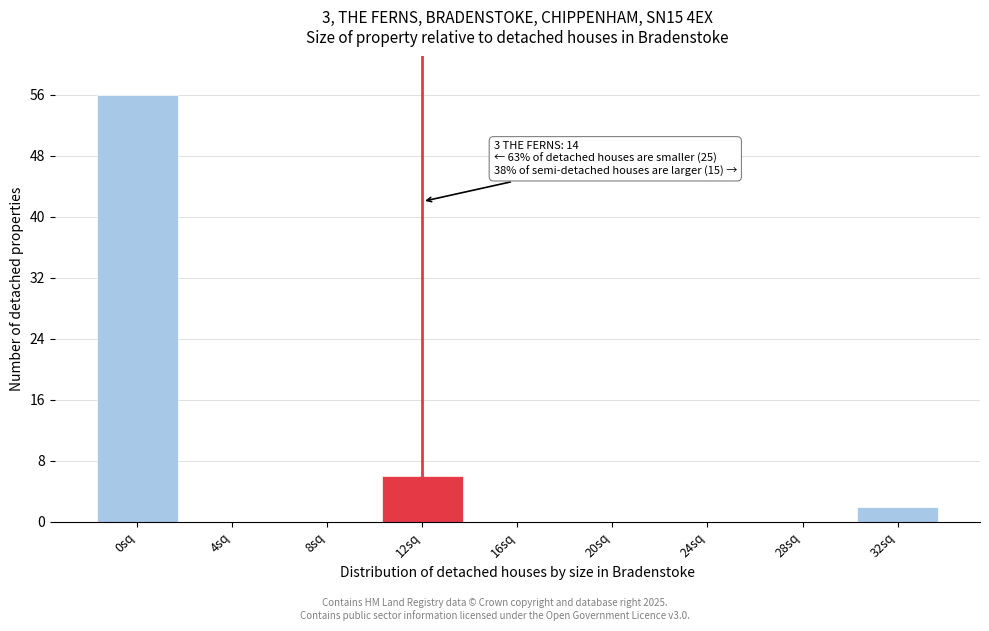

Reading left to right, list all the values displayed in this chart.

0sq=56	4sq=0	8sq=0	12sq=6	16sq=0	20sq=0	24sq=0	28sq=0	32sq=2